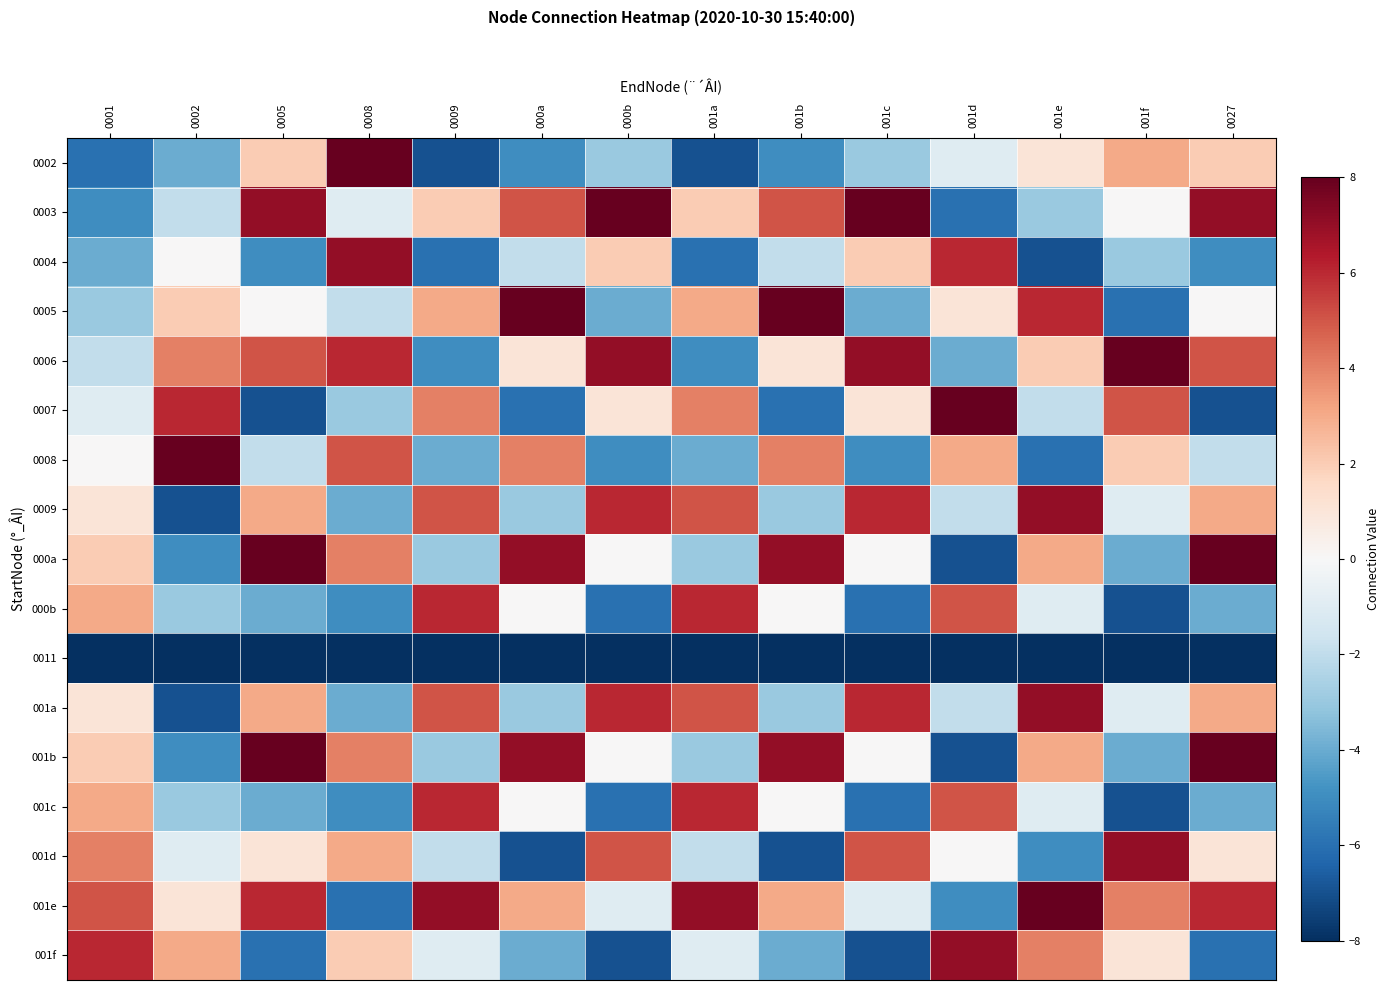

At which category is the sum across all series the highest?

001e